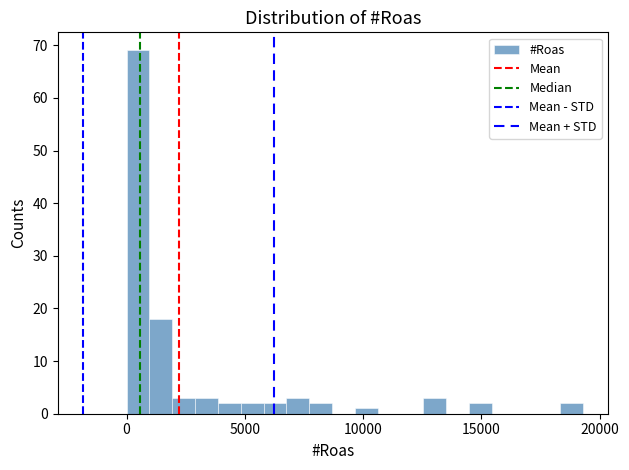

Around what value on the x-axis is the tallest bar? Give the approximate position of its centre, as read against the axis.

500